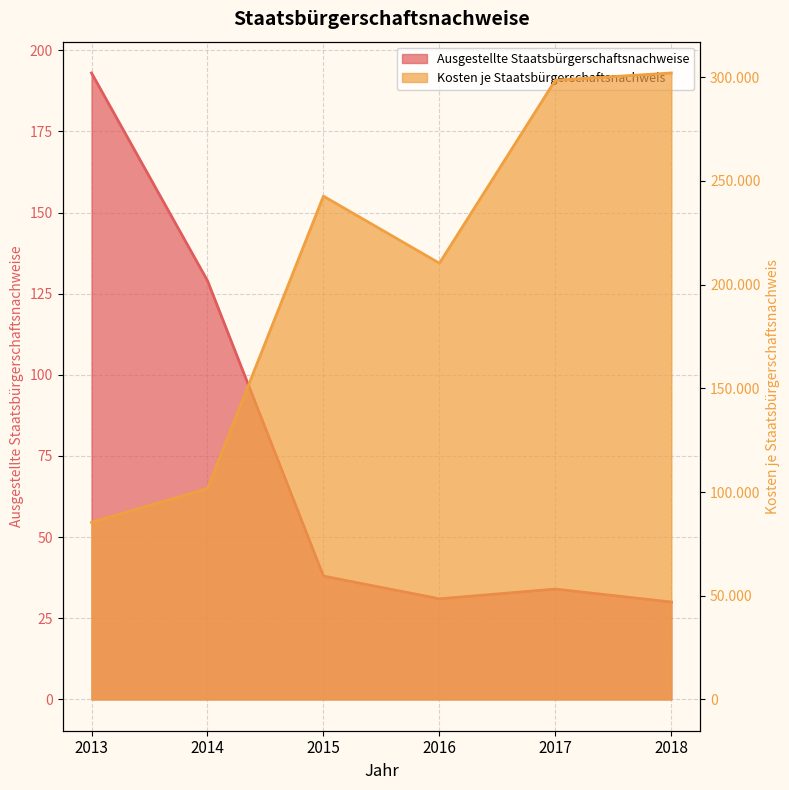

Reading left to right, extract all data points from this chart.

Ausgestellte Staatsbürgerschaftsnachweise: 193	129	38	31	34	30
Kosten je Staatsbürgerschaftsnachweis: 85368	101694	242673	210337	298643	302074